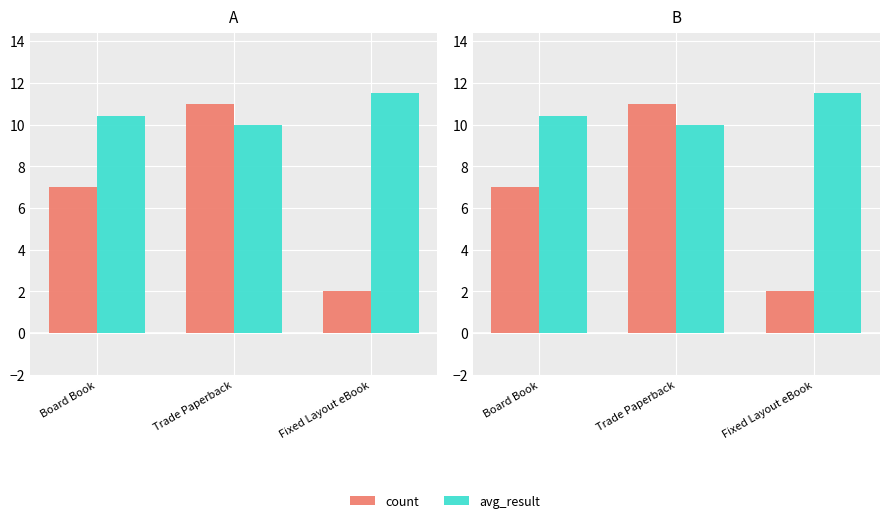

What is the difference between the avg_result values at Board Book and Trade Paperback?

0.4